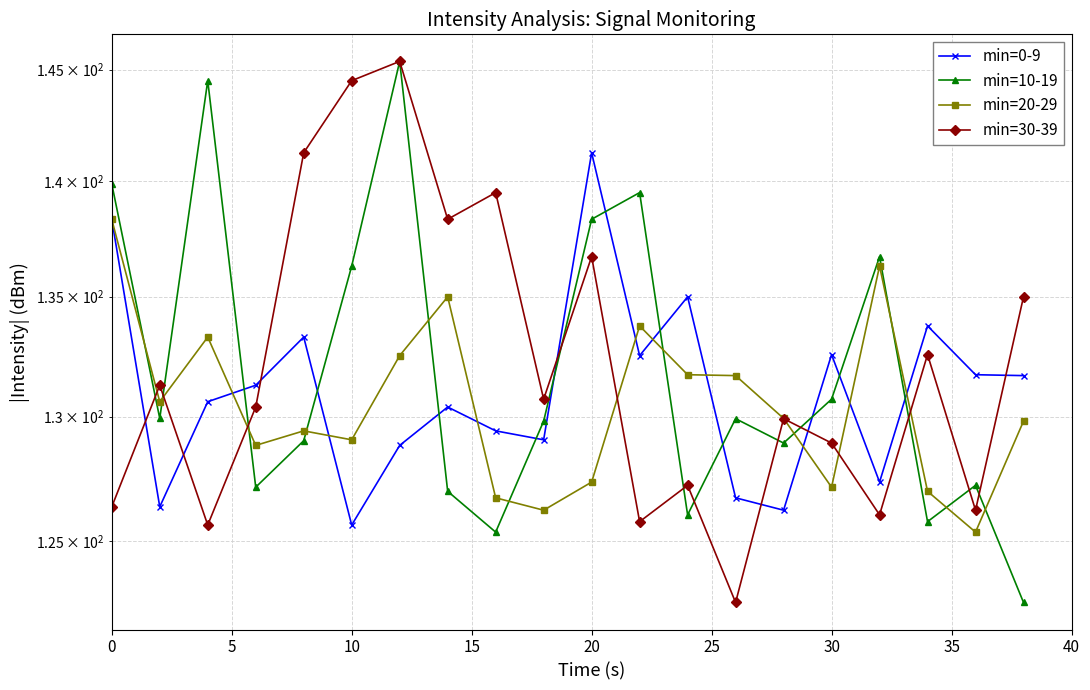

Which series has the largest range (max minus min)?

min=10-19